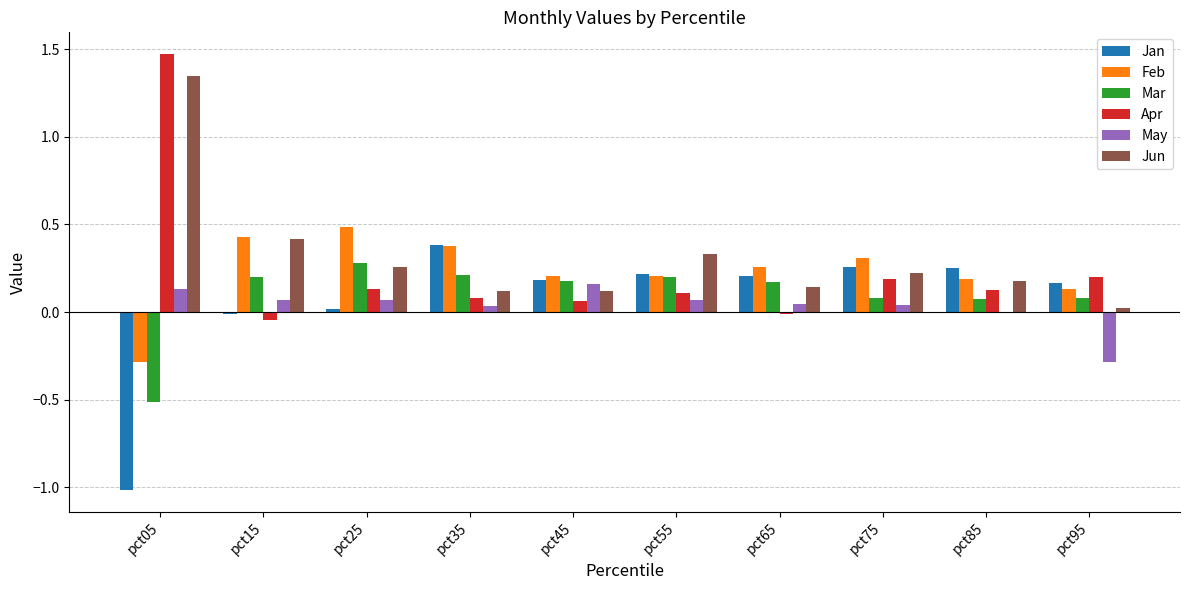

The Mar series shows 0.1 at pct15. True or false?

False